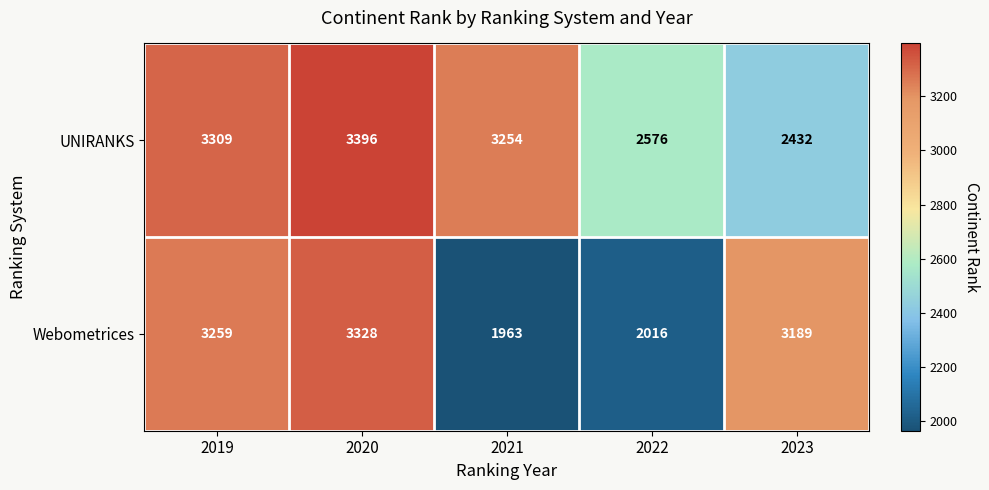

Which series has the widest spread of values?

Webometrices